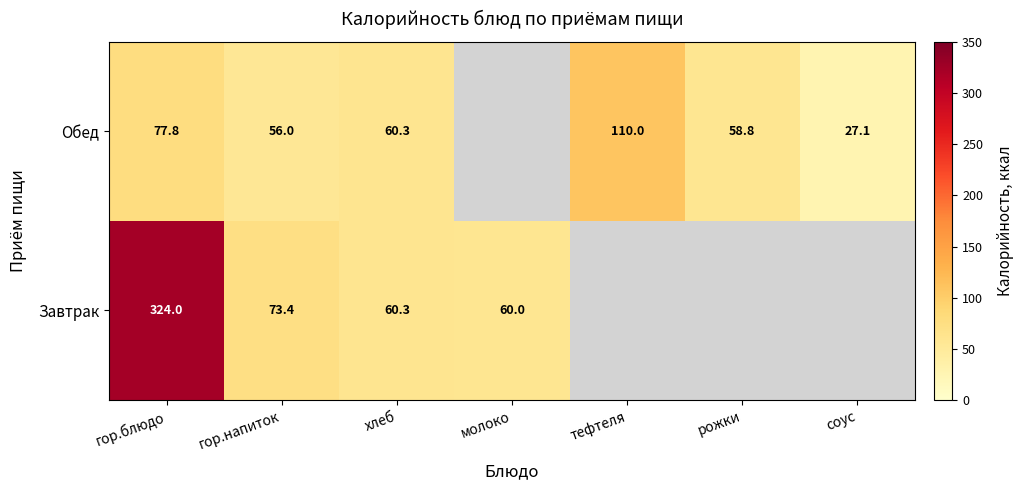

What is the sum of the Обед values at хлеб and гор.напиток?

116.3